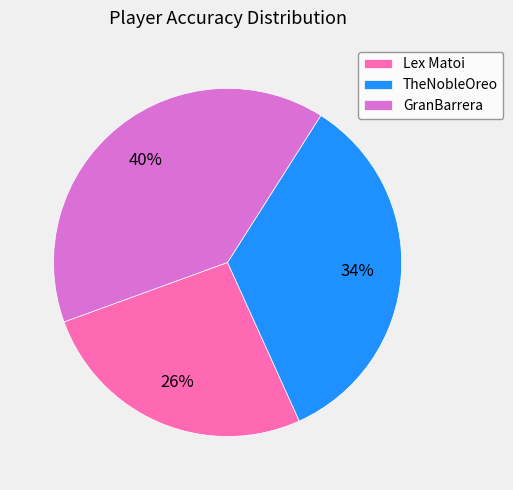

Rank the categories by value from highest to lowest.

GranBarrera, TheNobleOreo, Lex Matoi